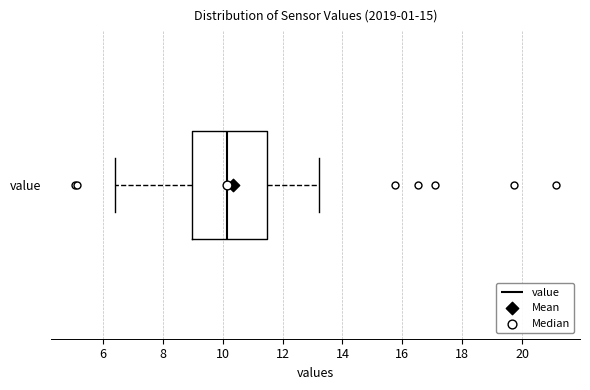

Read this box plot against the x-axis: the position of the median line, the range covered by the box, and the ends of both whiskers. The values are not printed on the chart, so give them approximately, as read against the axis.

median 10.2, box 9.0 to 11.4, whiskers 6.4 to 13.2